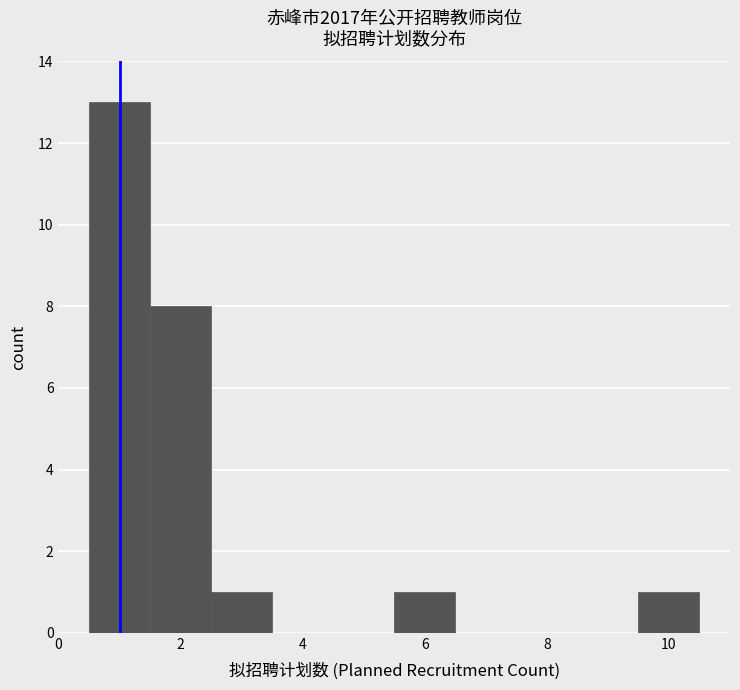

Reading left to right, transcribe this chart: for each bar, give the range it covers on the x-axis and its height. Neither the bar edges nor the heights are printed on the chart, so give them approximately, as read against the axes.

0.5 to 1.5: 13
1.5 to 2.5: 8
2.5 to 3.5: 1
3.5 to 4.5: 0
4.5 to 5.5: 0
5.5 to 6.5: 1
6.5 to 7.5: 0
7.5 to 8.5: 0
8.5 to 9.5: 0
9.5 to 10.5: 1